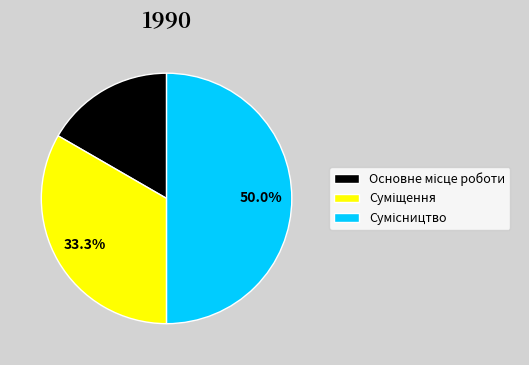

Count the number of slices in the pie.

3